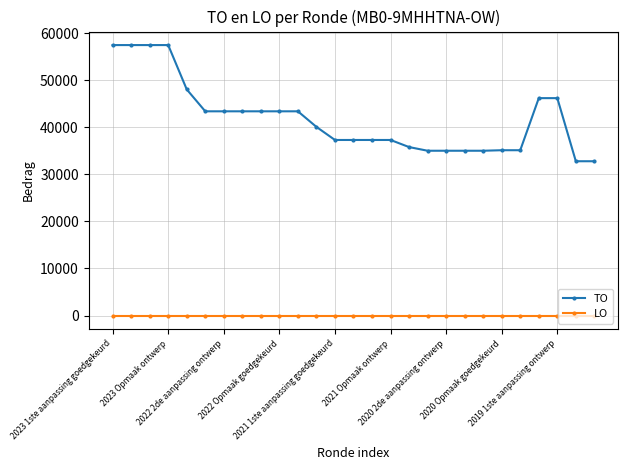

Which series has the widest spread of values?

TO